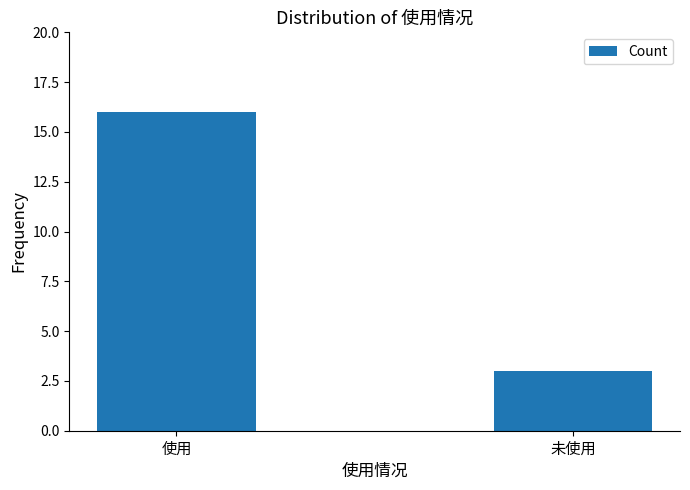

How many data points are less than 16?

1